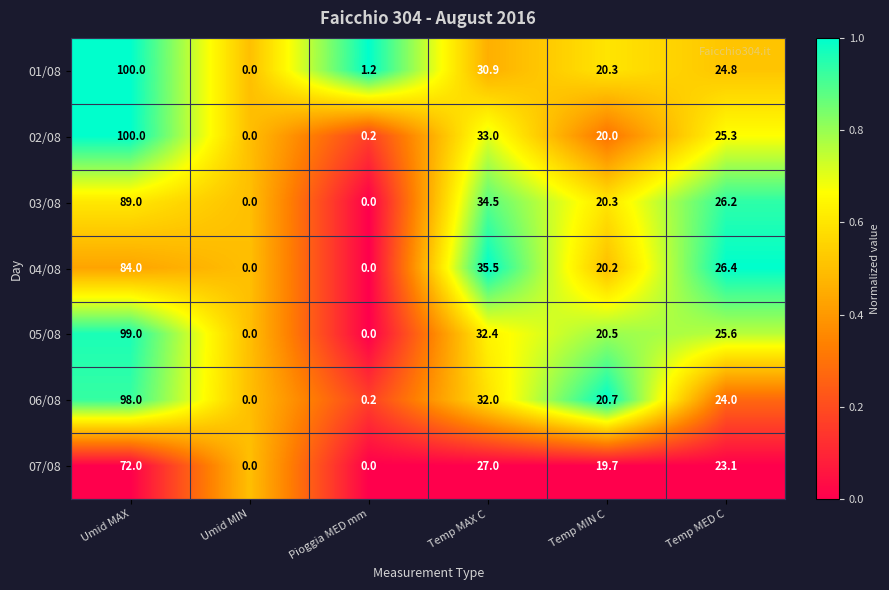

What is the difference between the second highest and minimum values in the 06/08 series?

32.0